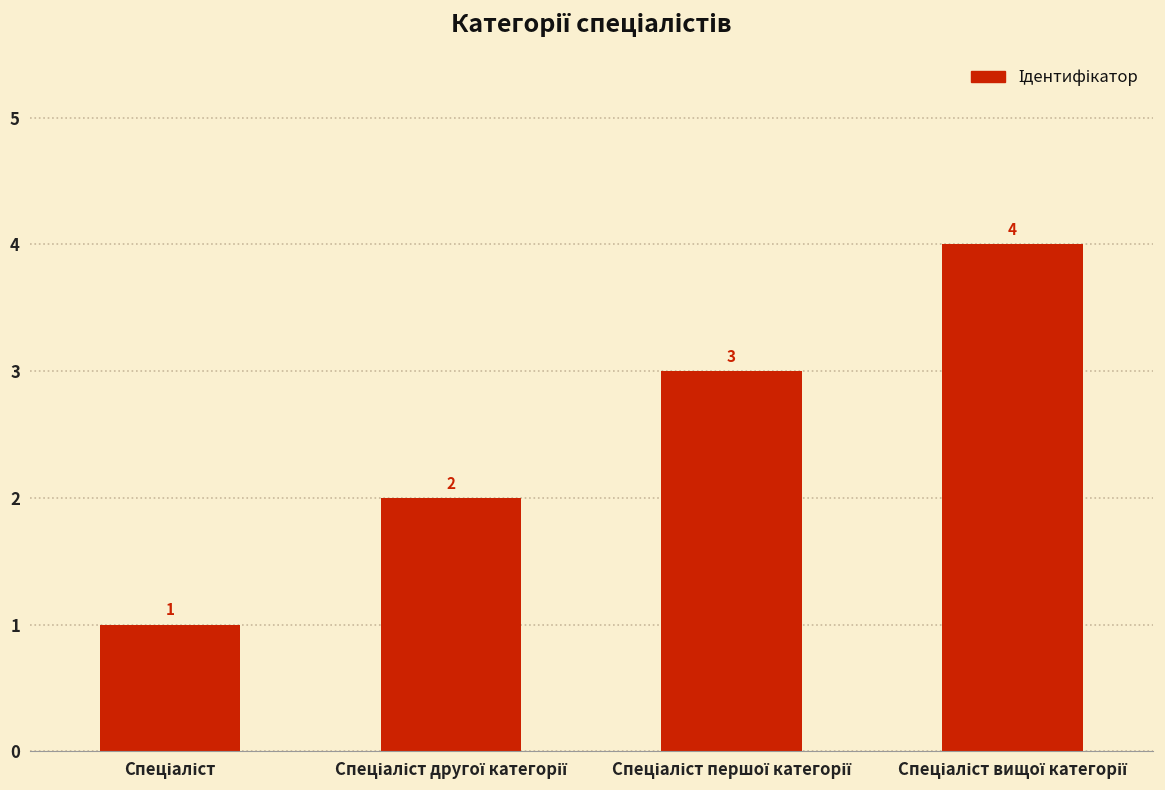

Count the values in the range 2 to 4.

3